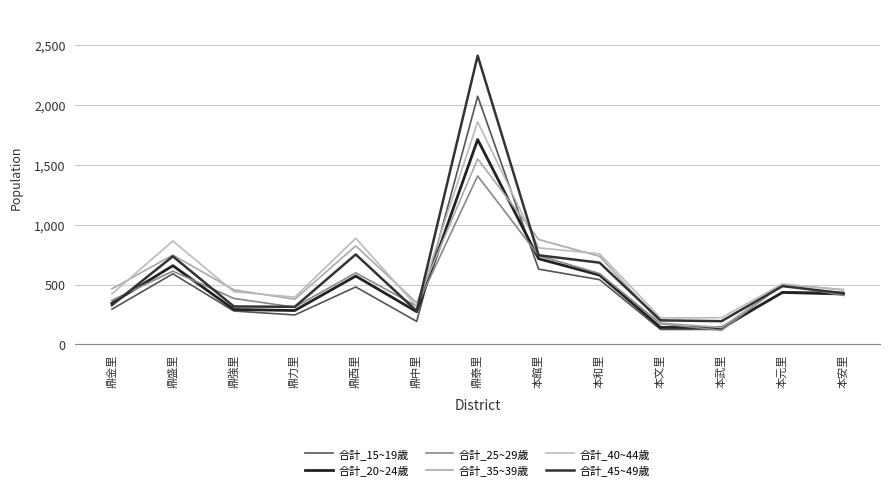

True or false: 合計_40~44歲 has more than 2 points higher than both neighbors.

True